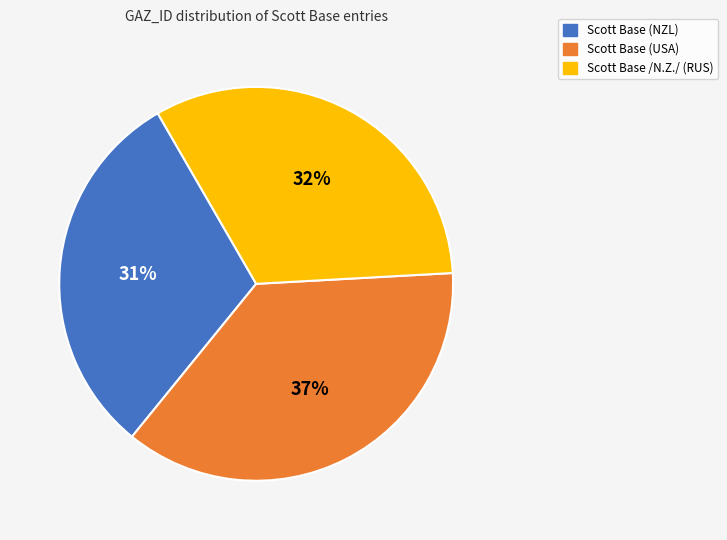

To the nearest percent, what is the difference between the largest and smallest slice percentages?

6%